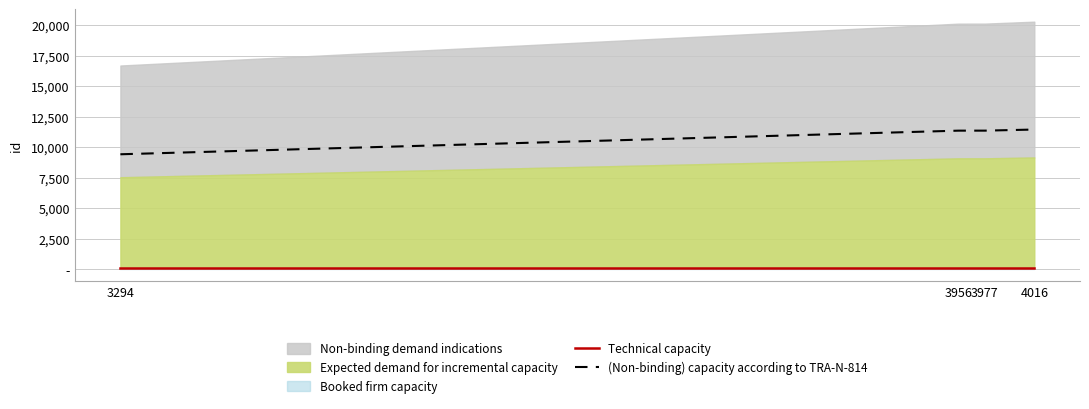

How many lines are shown in the chart?

2